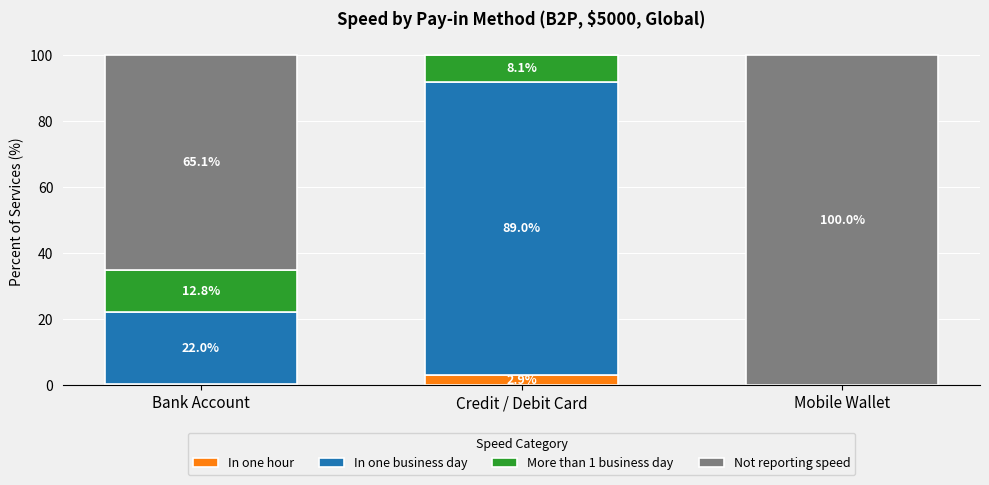

Count the number of categories in the chart.

3